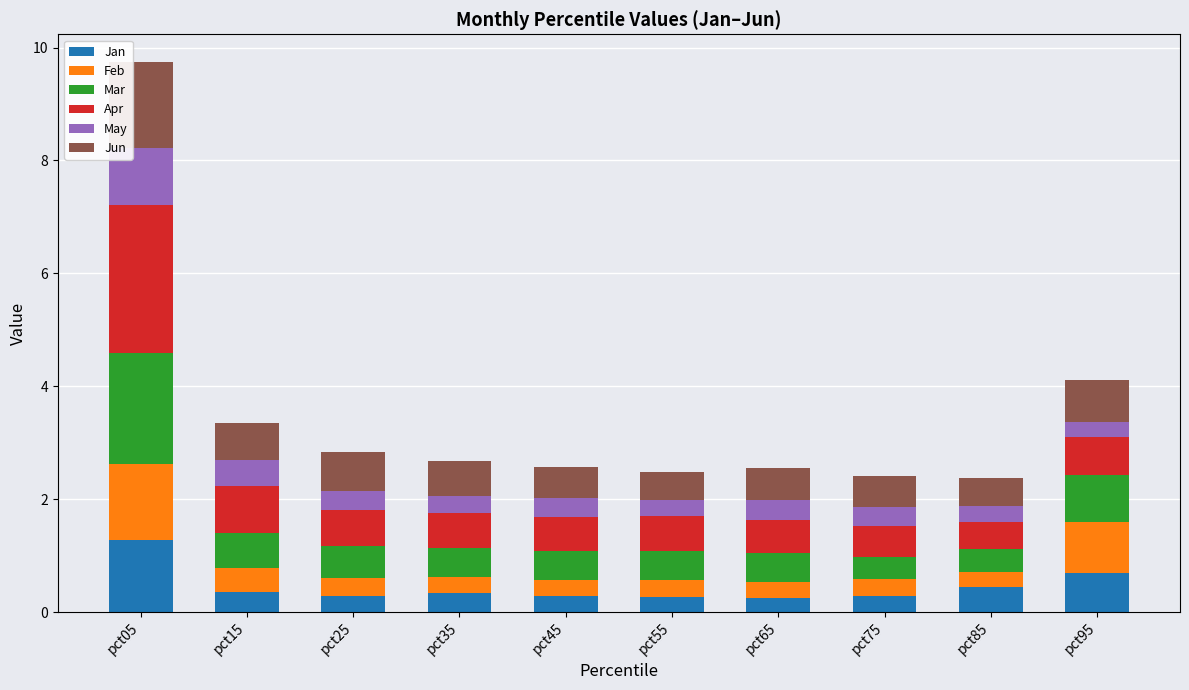

What is the sum of the Jan values at pct05 and pct15?

1.6